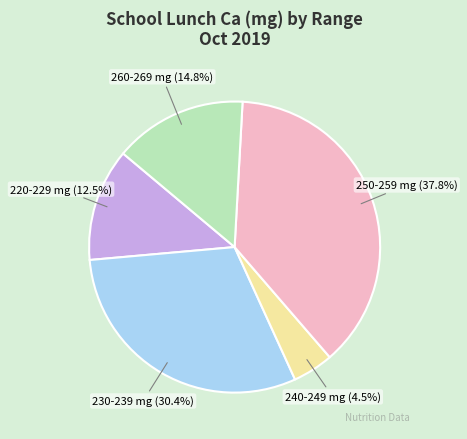

To the nearest percent, what is the average slice percentage?

20%